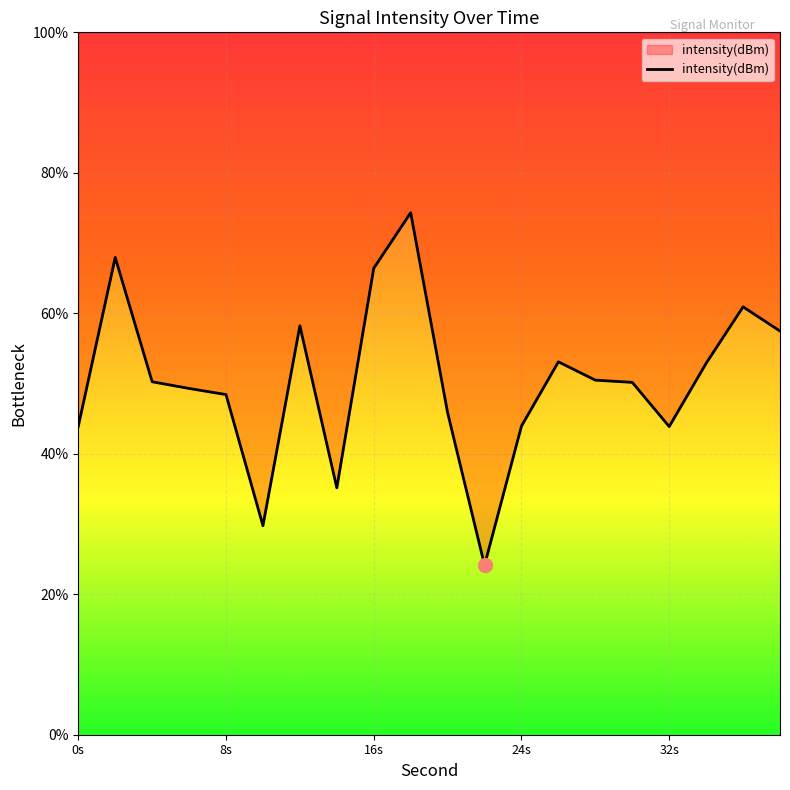

Approximately how many times larger is the value at 38 compared to 30?

1.1